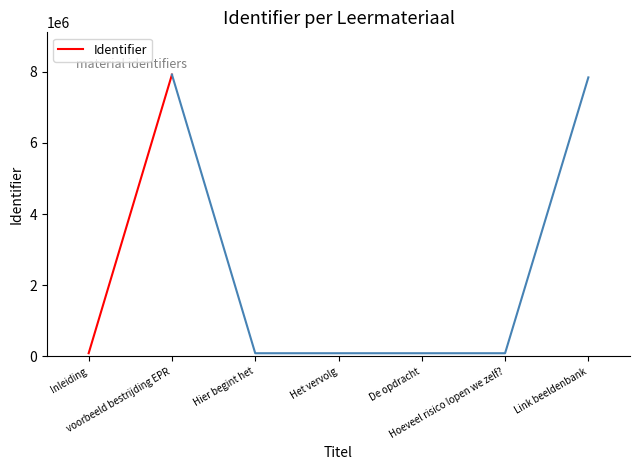

Which label corresponds to the smallest value in the chart?

Inleiding